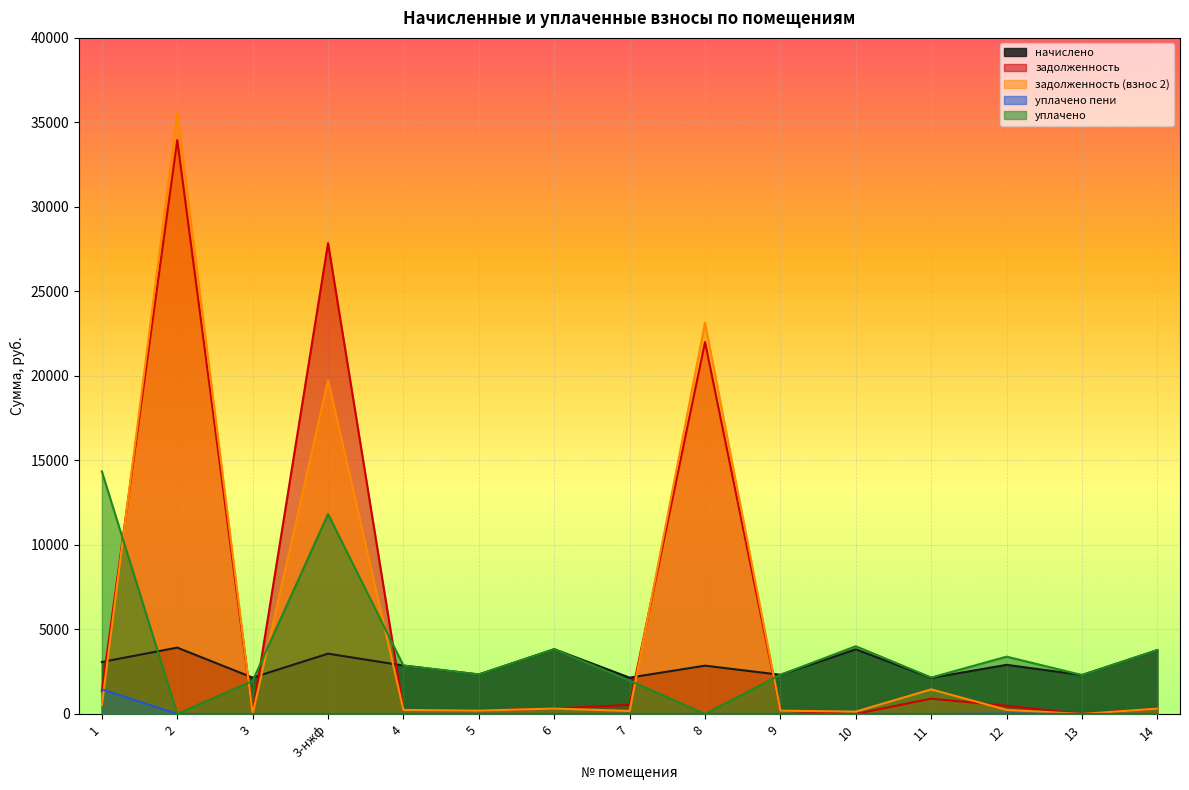

Which series has the largest total across all categories?

задолженность